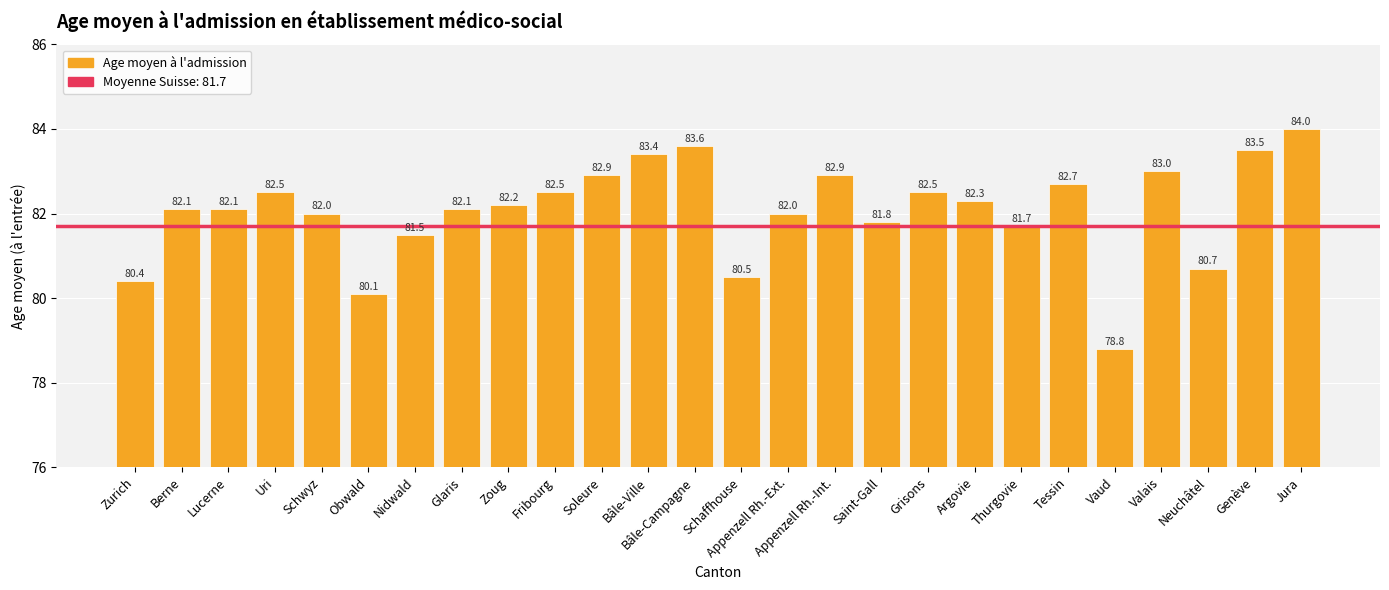

What is the average value?

82.1